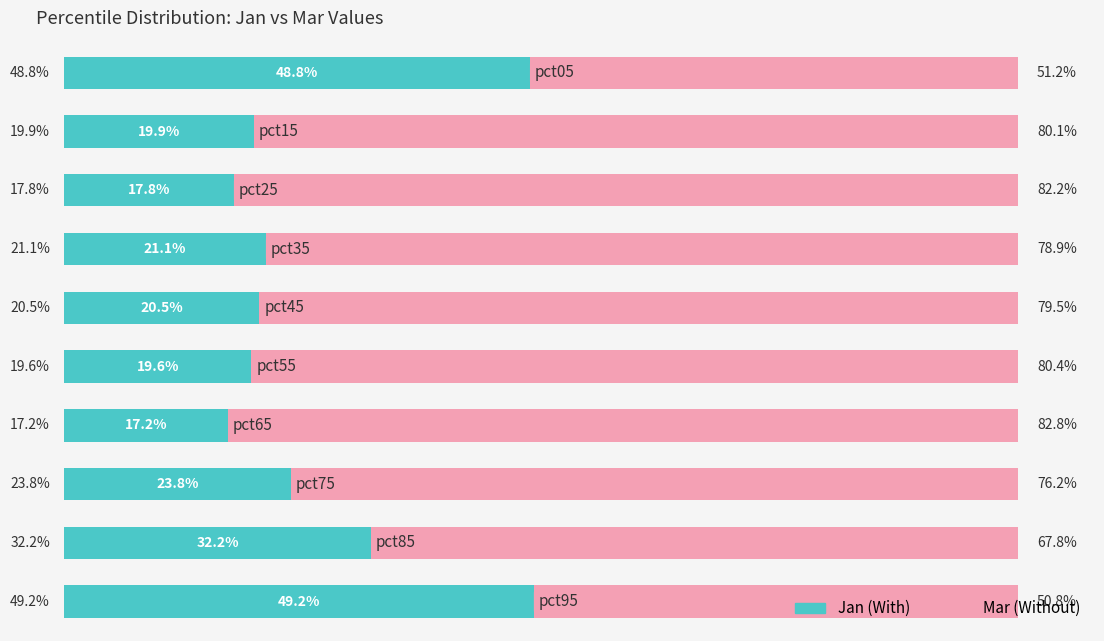

What is the value of the Jan bar at the 7th from the left?

17.2